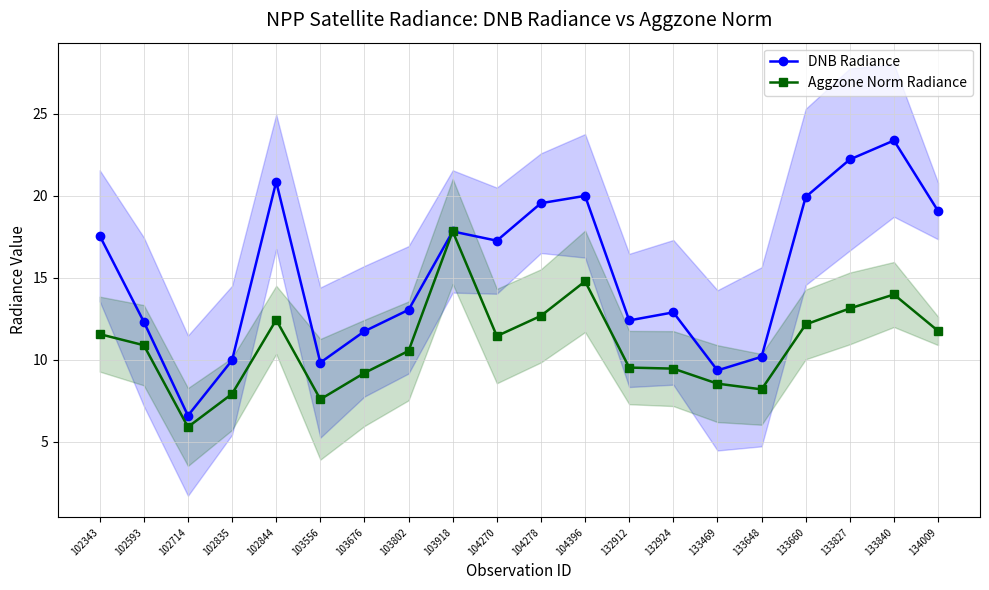

Count the number of categories in the chart.

20